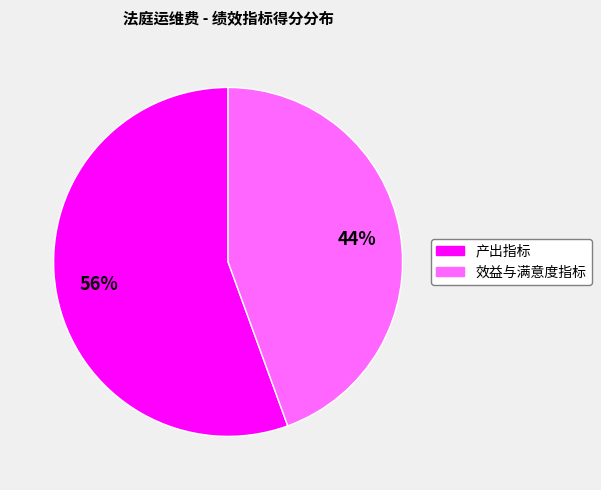

Is there a majority slice in this chart?

Yes